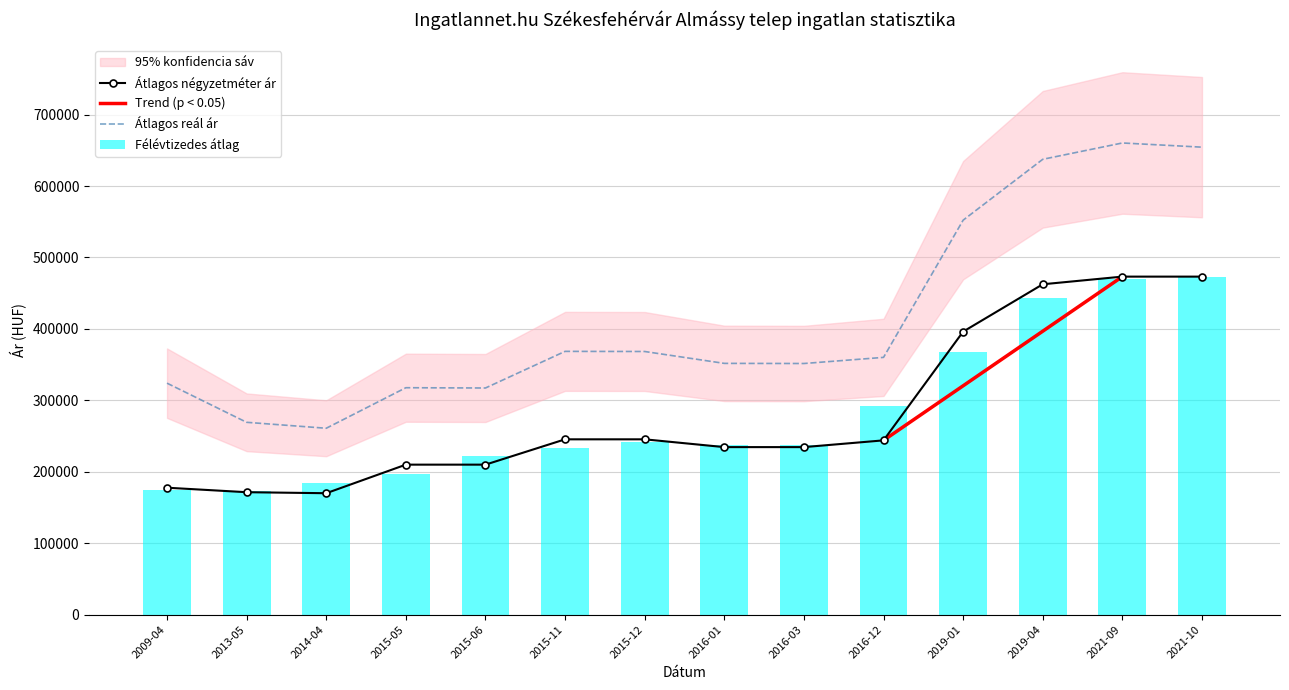

What is the difference between the highest and lowest values at 2015-05?

121027.3